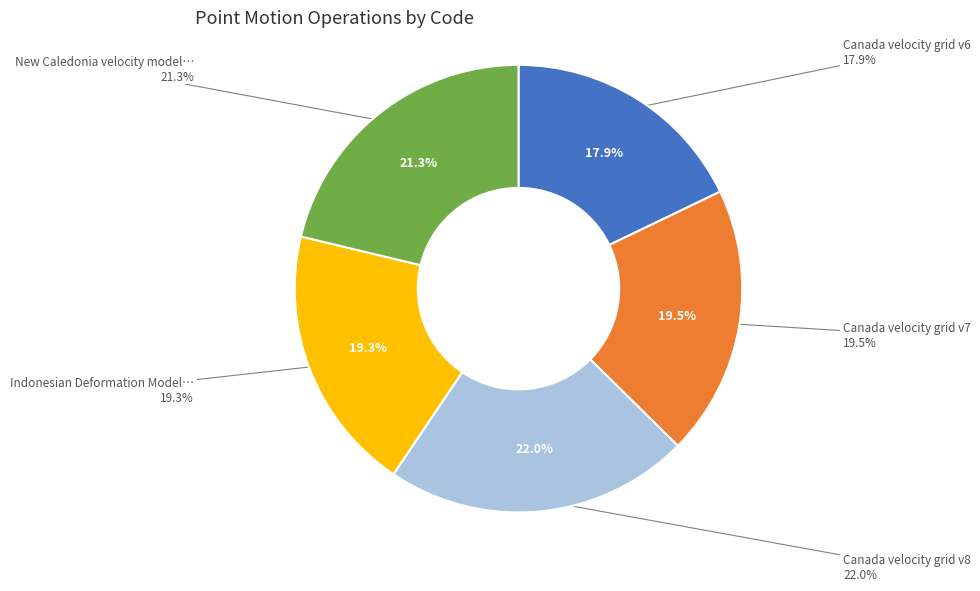

Is there a majority slice in this chart?

No